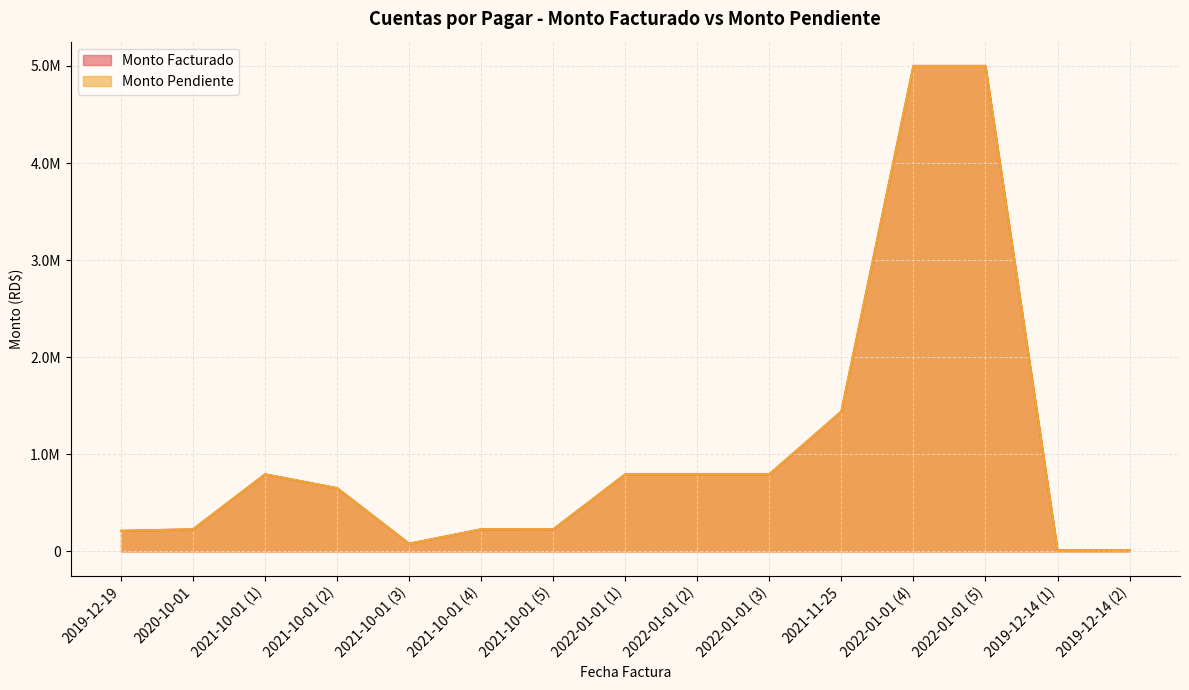

Which series has the widest spread of values?

Monto Facturado